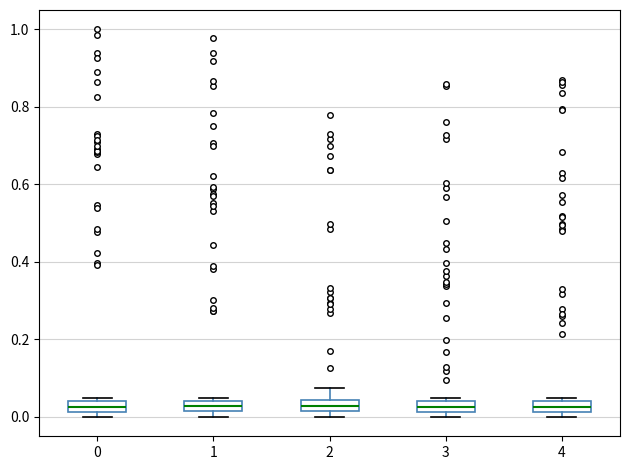

Where is the lower edge of the box at x = 0 on the y-axis? The values are not printed on the chart, so give them approximately, as read against the axis.

0.02